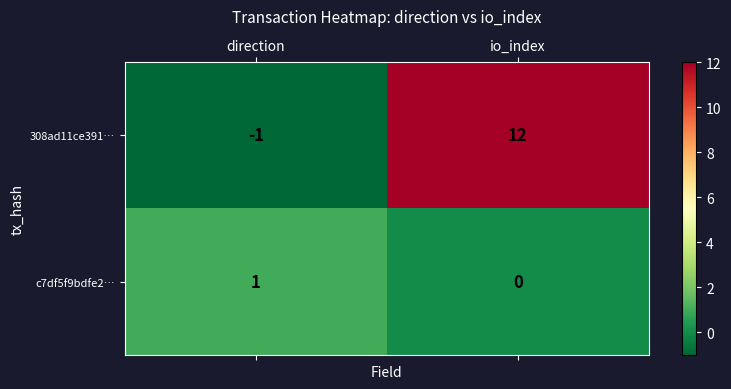

Where is 308ad11ce391… nearest to the value 5?

direction